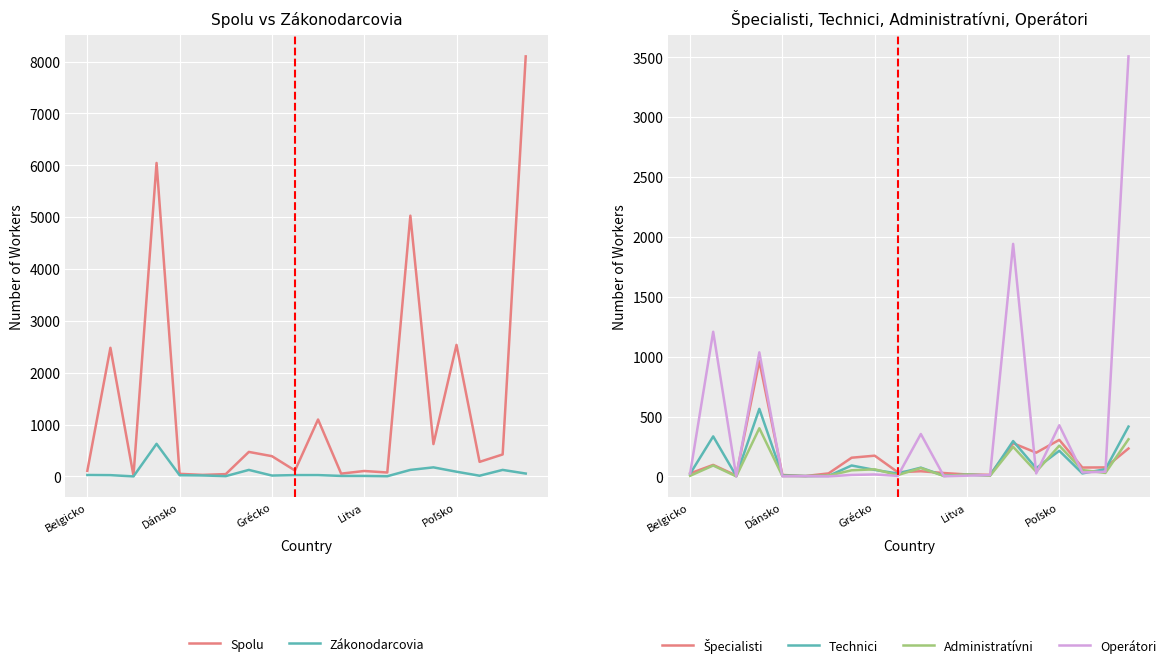

Rank the series by their maximum value, from lowest to highest.

Administratívni, Technici, Zákonodarcovia, Špecialisti, Operátori, Spolu